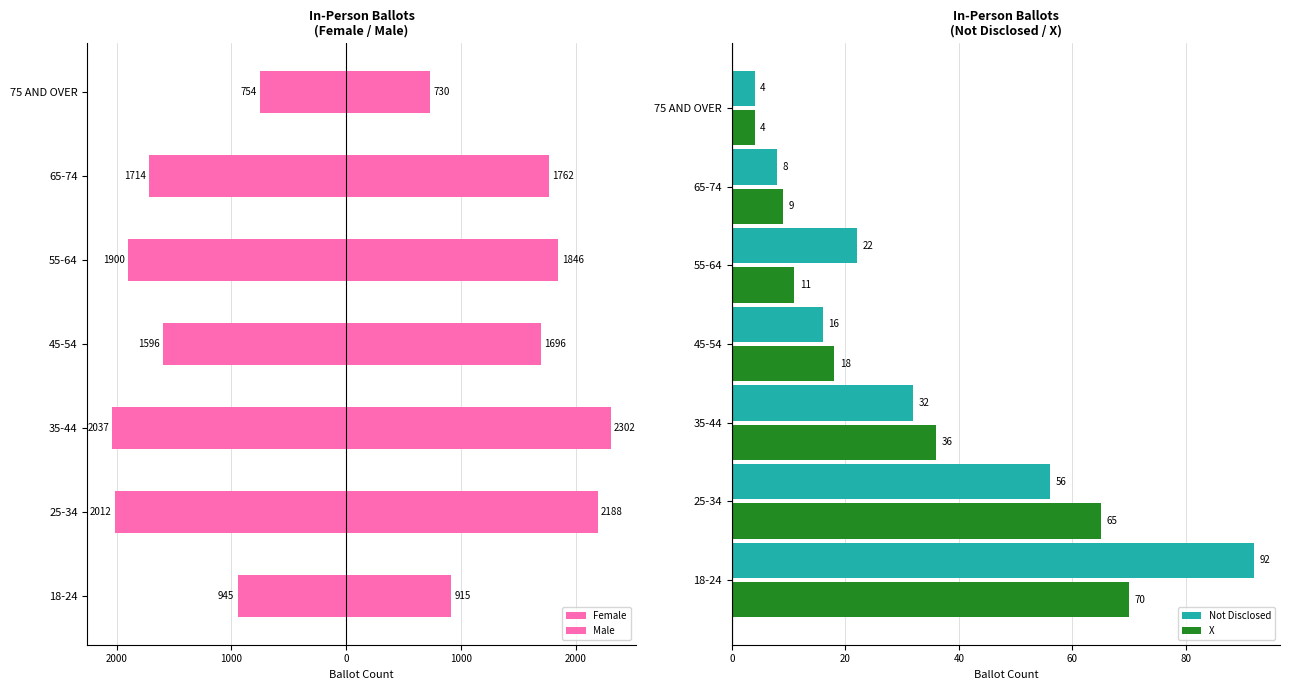

Where is X nearest to the value 37?

35-44